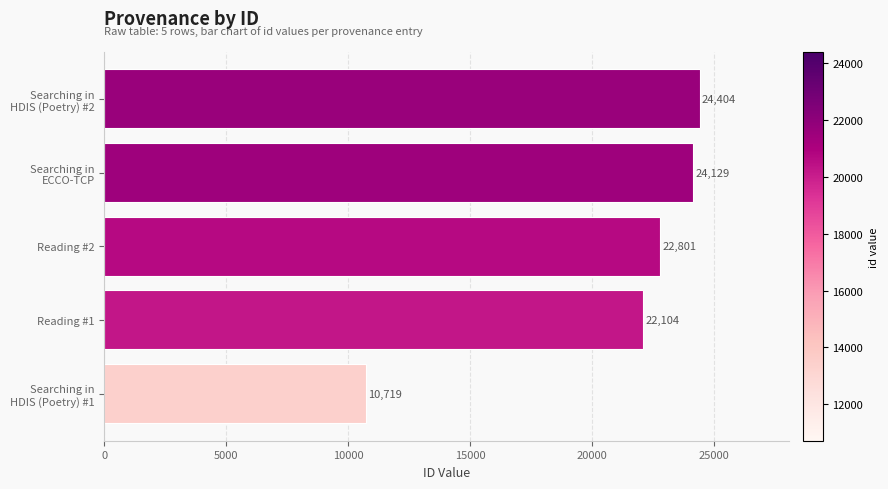

True or false: the data shows 7168 at Reading #2.

False